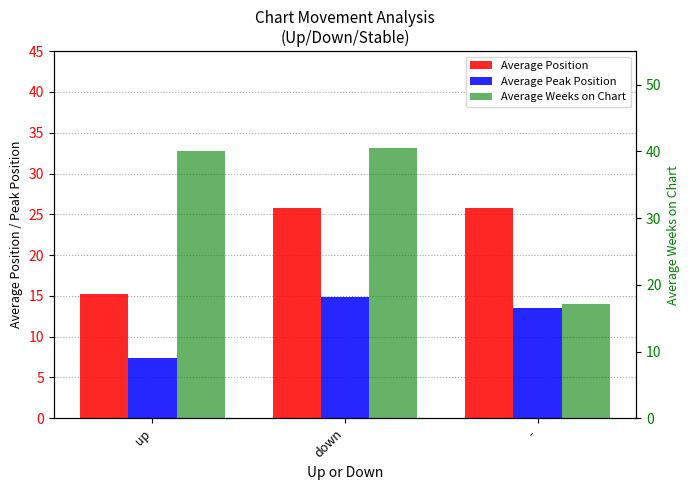

Reading left to right, extract all data points from this chart.

Average Position: 15.3	25.7	25.8
Average Peak Position: 7.4	14.8	13.5
Average Weeks on Chart: 40.1	40.5	17.1